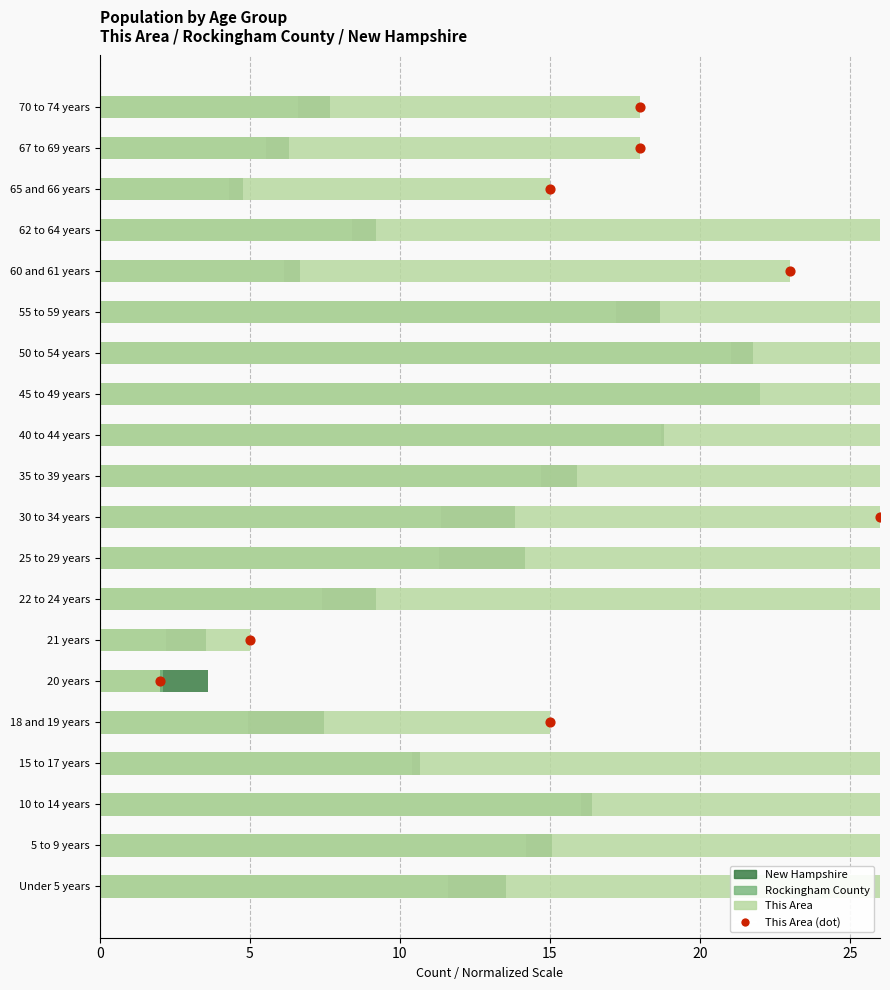

Which series has the largest total across all categories?

This Area